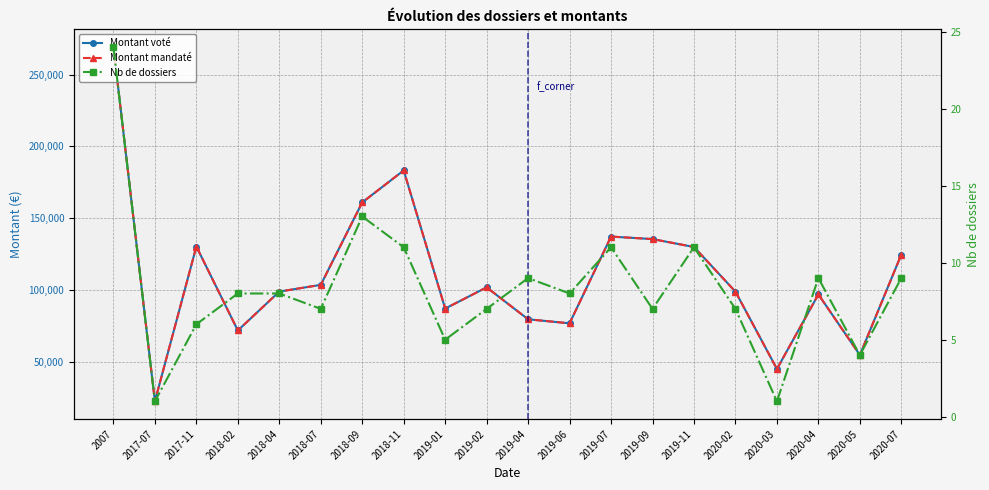

What is the label of the 9th point from the left?

2019-01